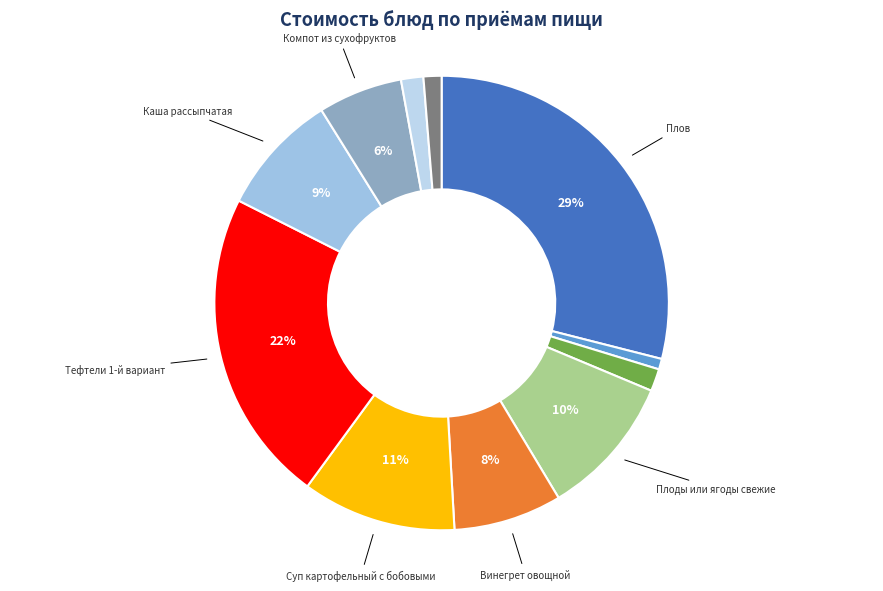

How many slices are in this pie chart?

11